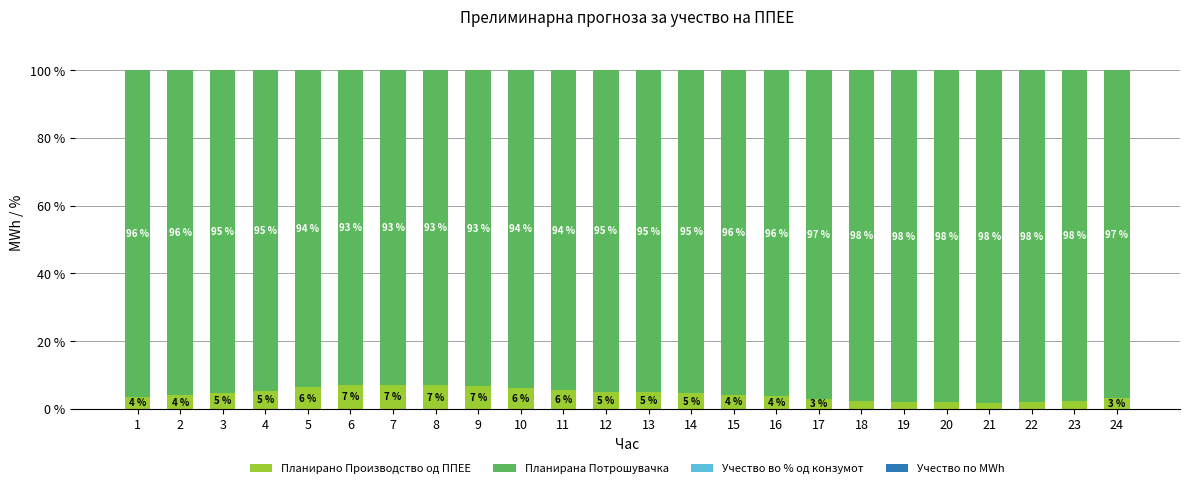

What is the maximum value for Планирано Производство од ППЕЕ?

7.2